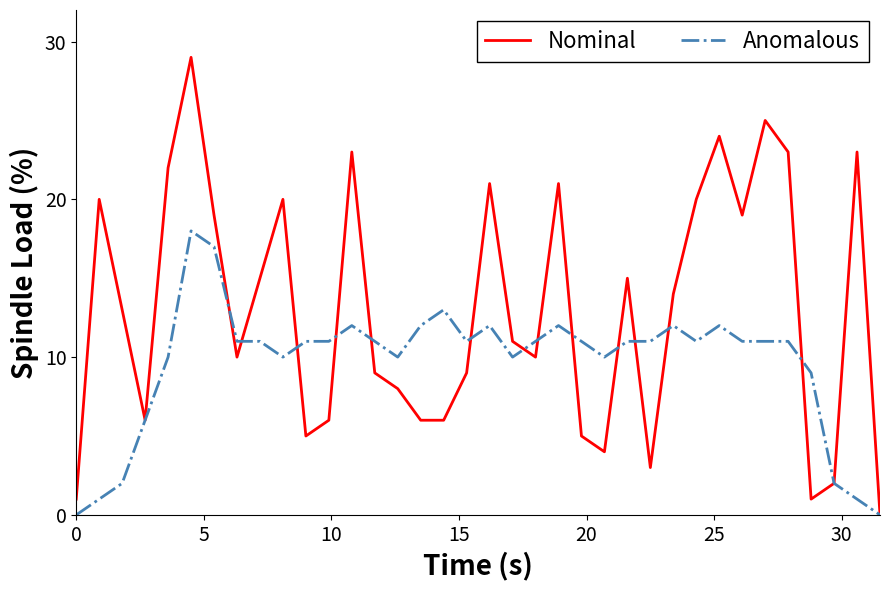

Which series has the largest total across all categories?

Nominal